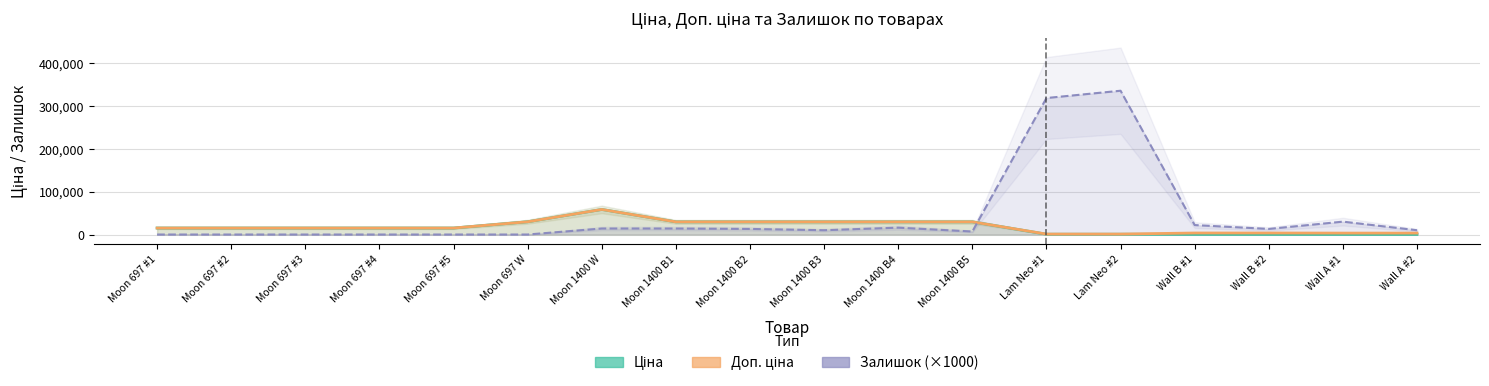

True or false: Ціна has a value of 29491.5 at Moon 1400 B1.

True